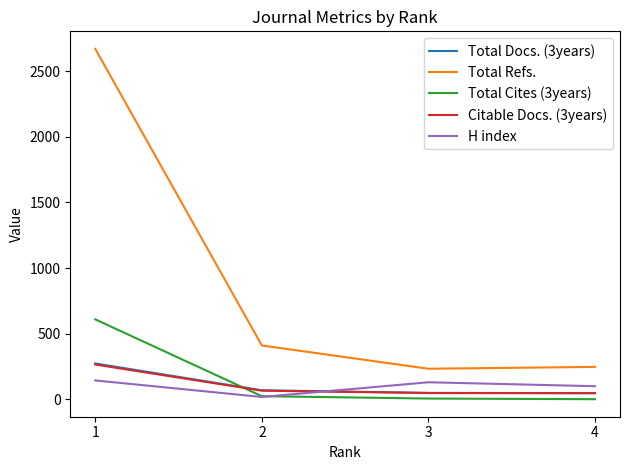

True or false: H index has a value of 144 at 1.

True